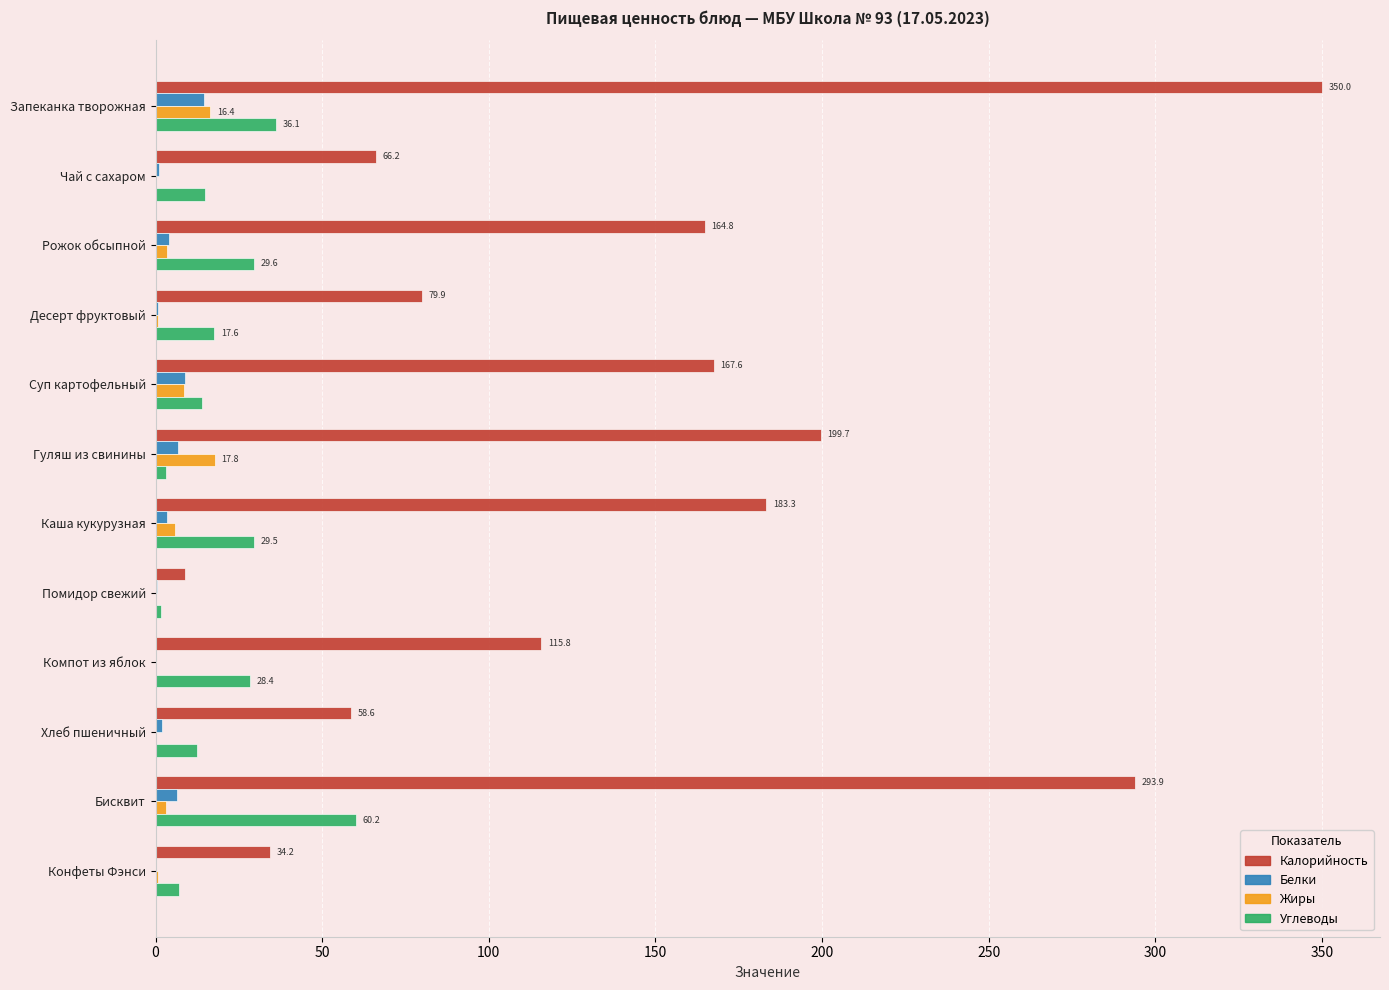

Is it true that Углеводы equals 17.6 at Десерт фруктовый?

True